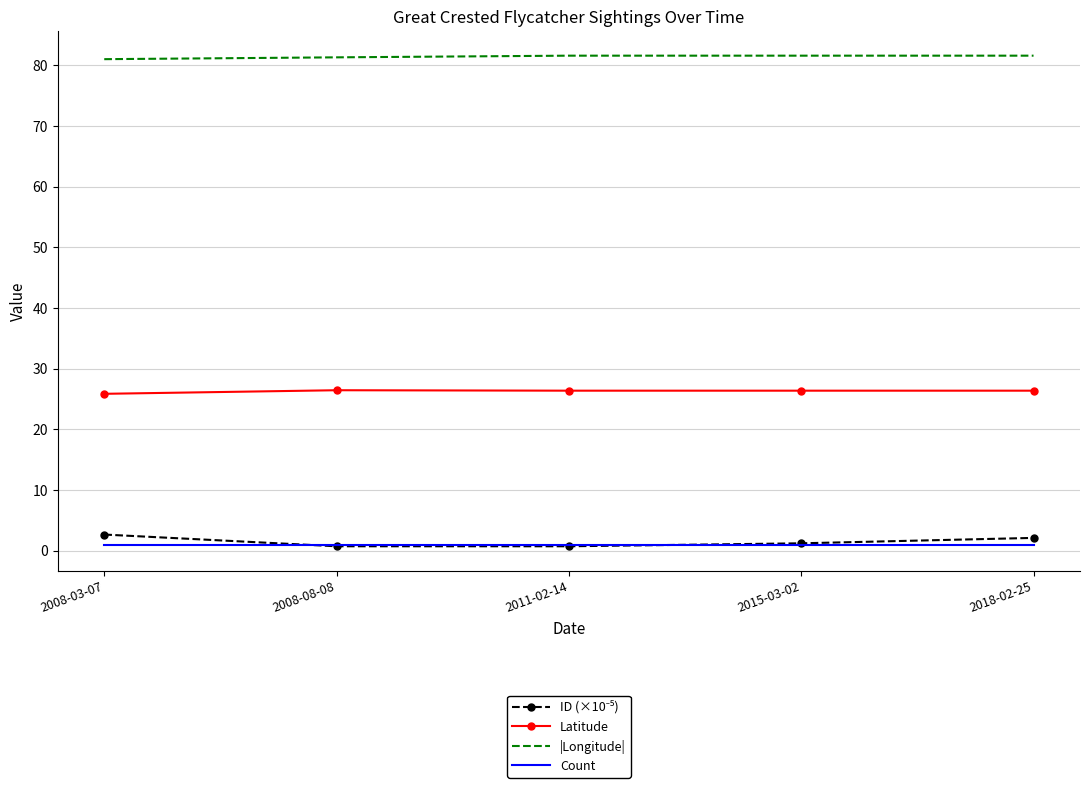

What position from the left is 2008-03-07?

1